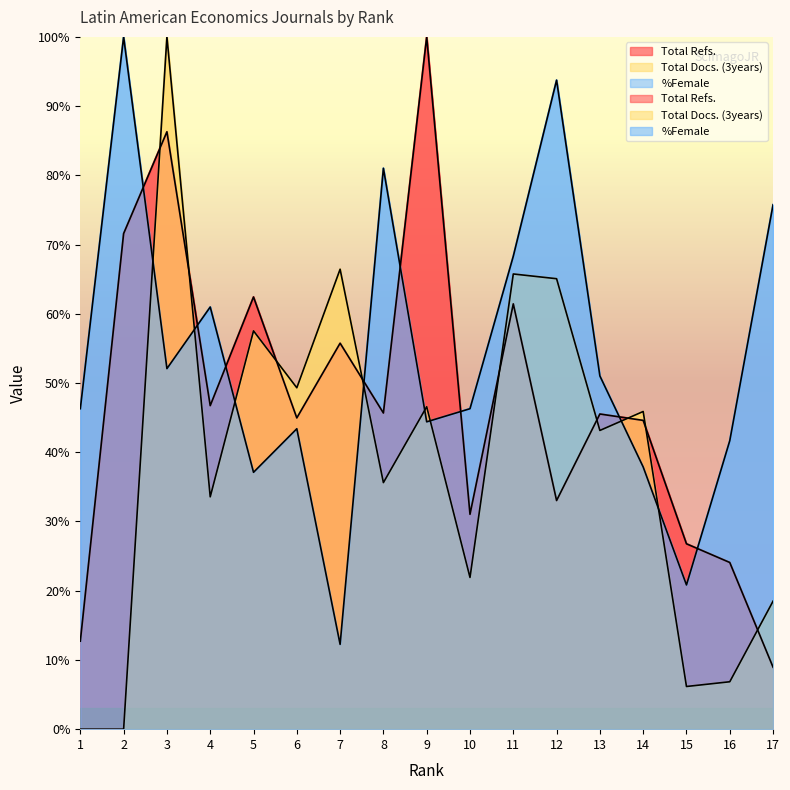

At which category does Total Refs. reach its first local valley?

4